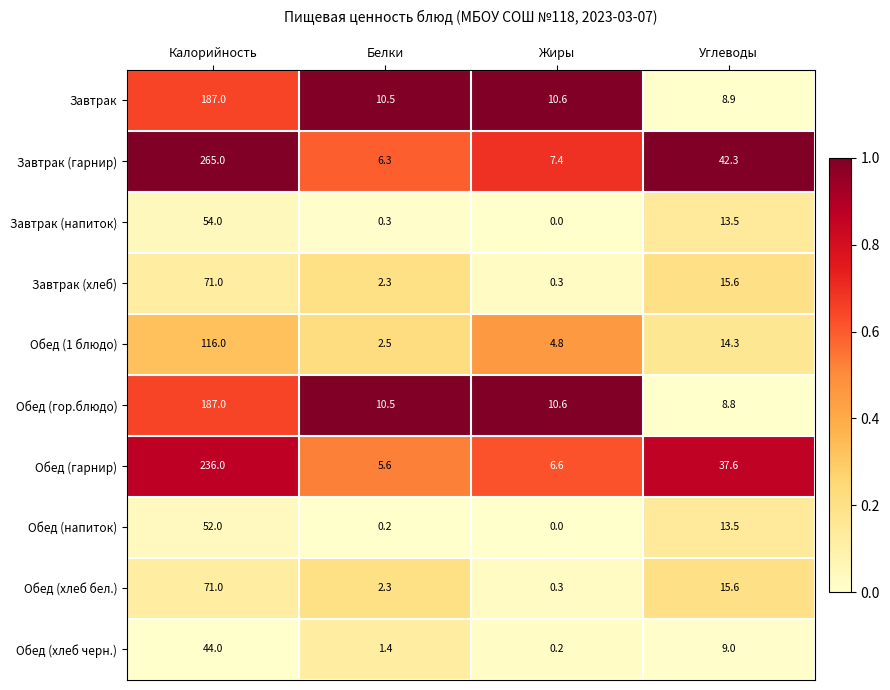

Which series has the largest range (max minus min)?

Завтрак (гарнир)